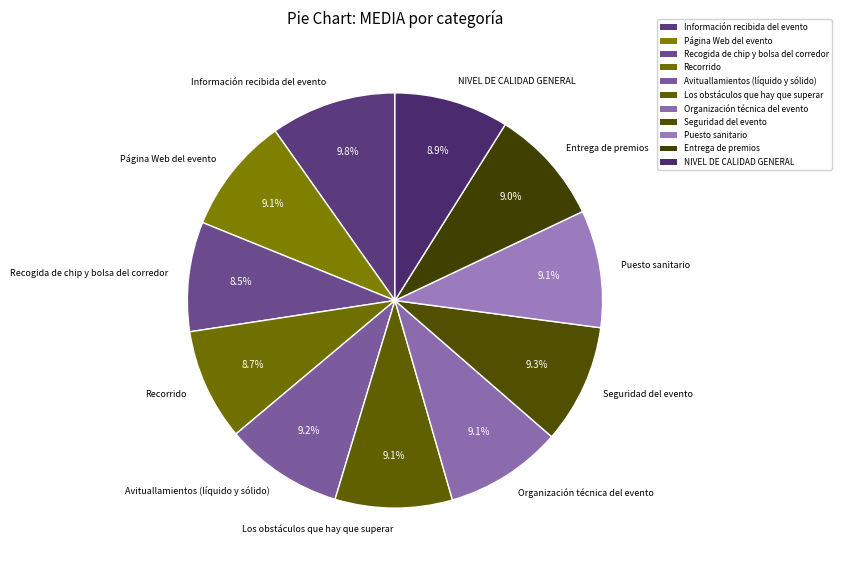

Count the number of slices in the pie.

11